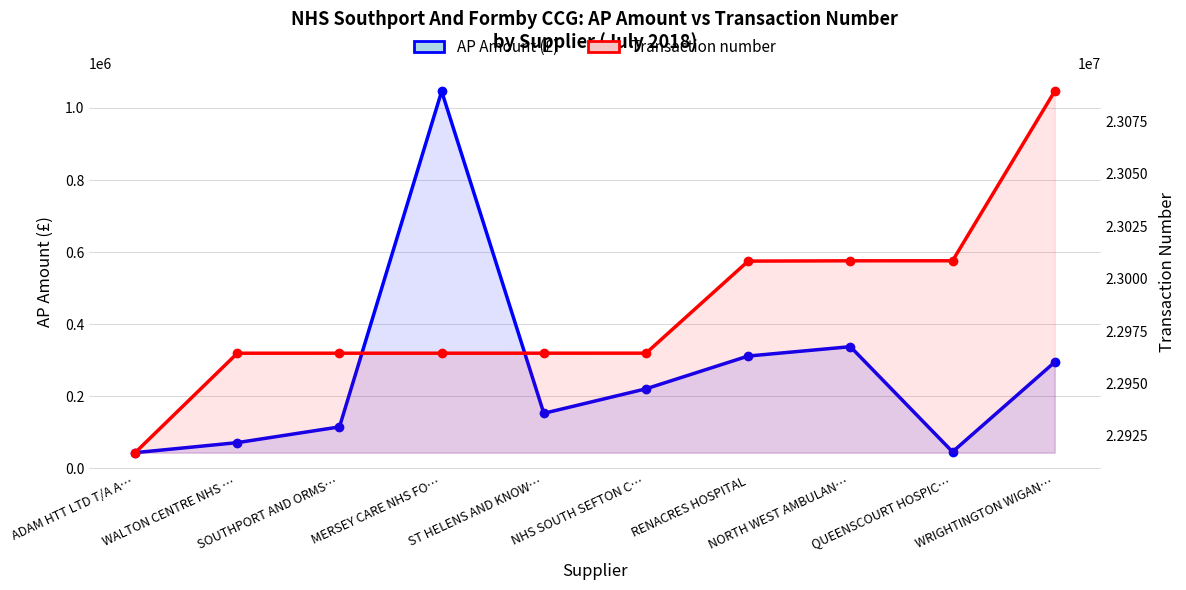

True or false: Transaction number and AP Amount (£) cross at least once.

False